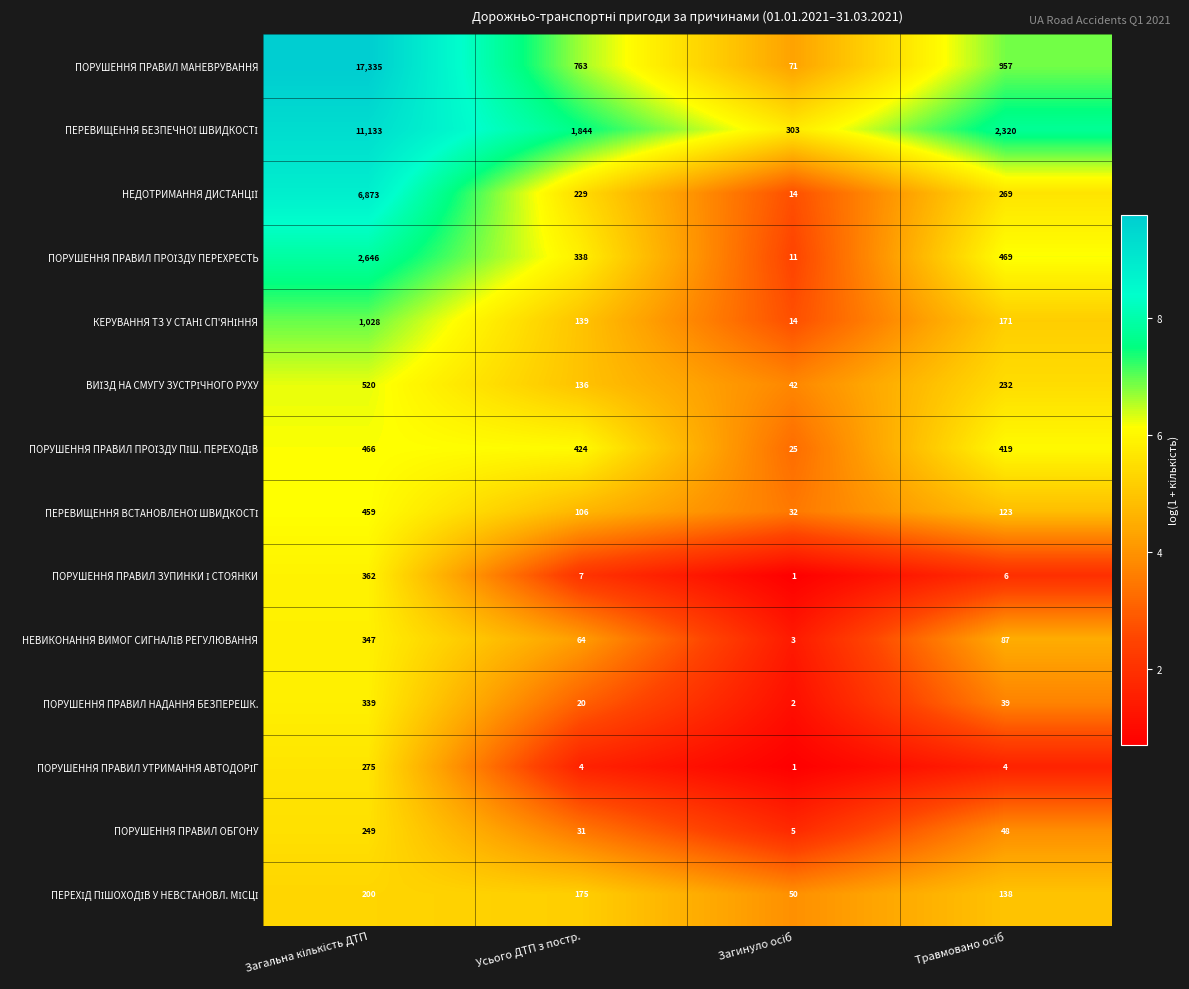

What is the difference between the maximum and second lowest values in the ПОРУШЕННЯ ПРАВИЛ МАНЕВРУВАННЯ series?

16572